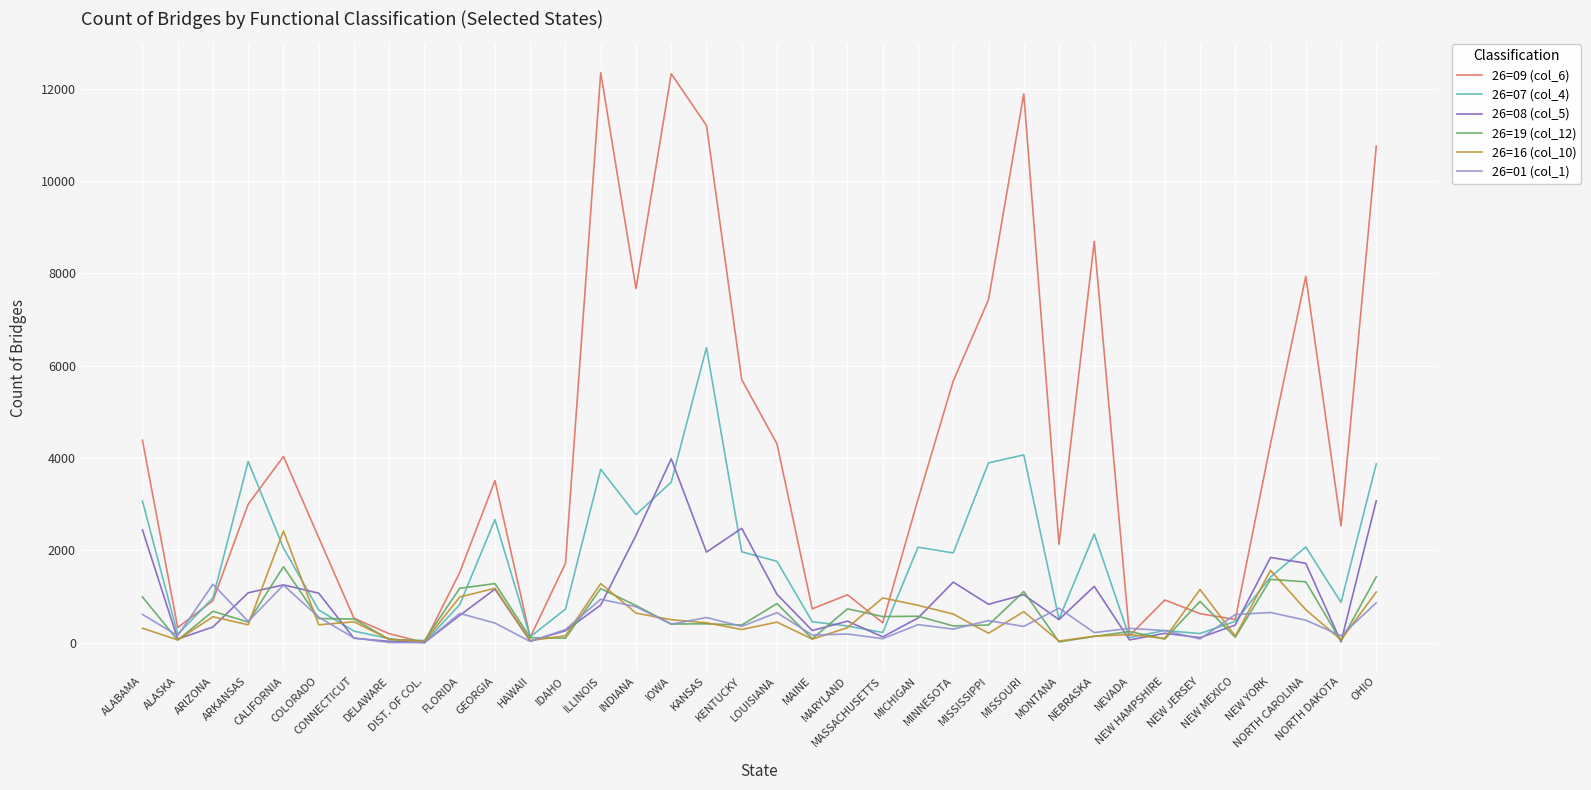

True or false: 26=19 (col_12) has a value of 989 at ALABAMA.

True